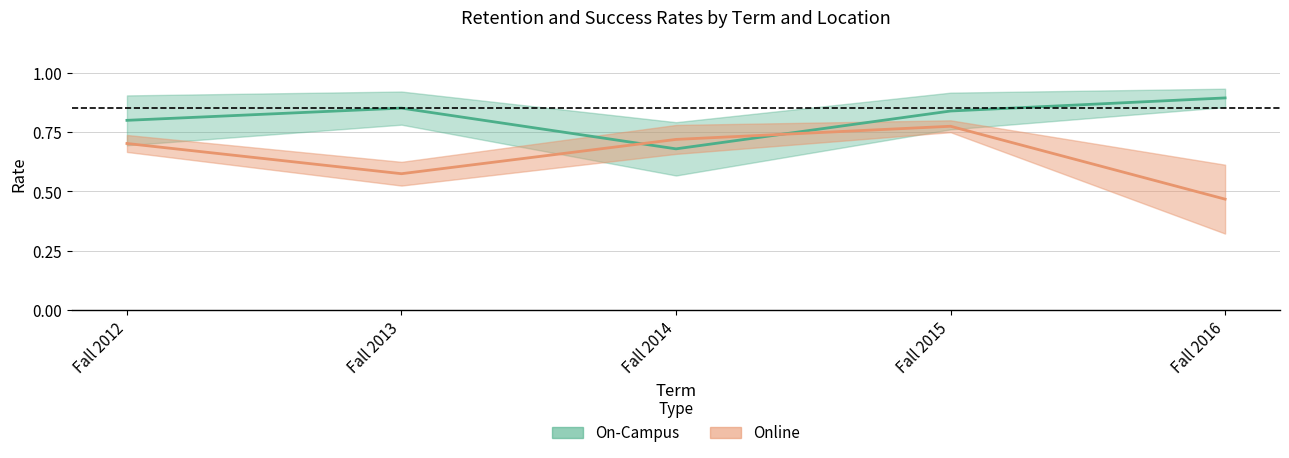

What is the value of the On-Campus Retention Rate point at the 1st from the left?

0.8